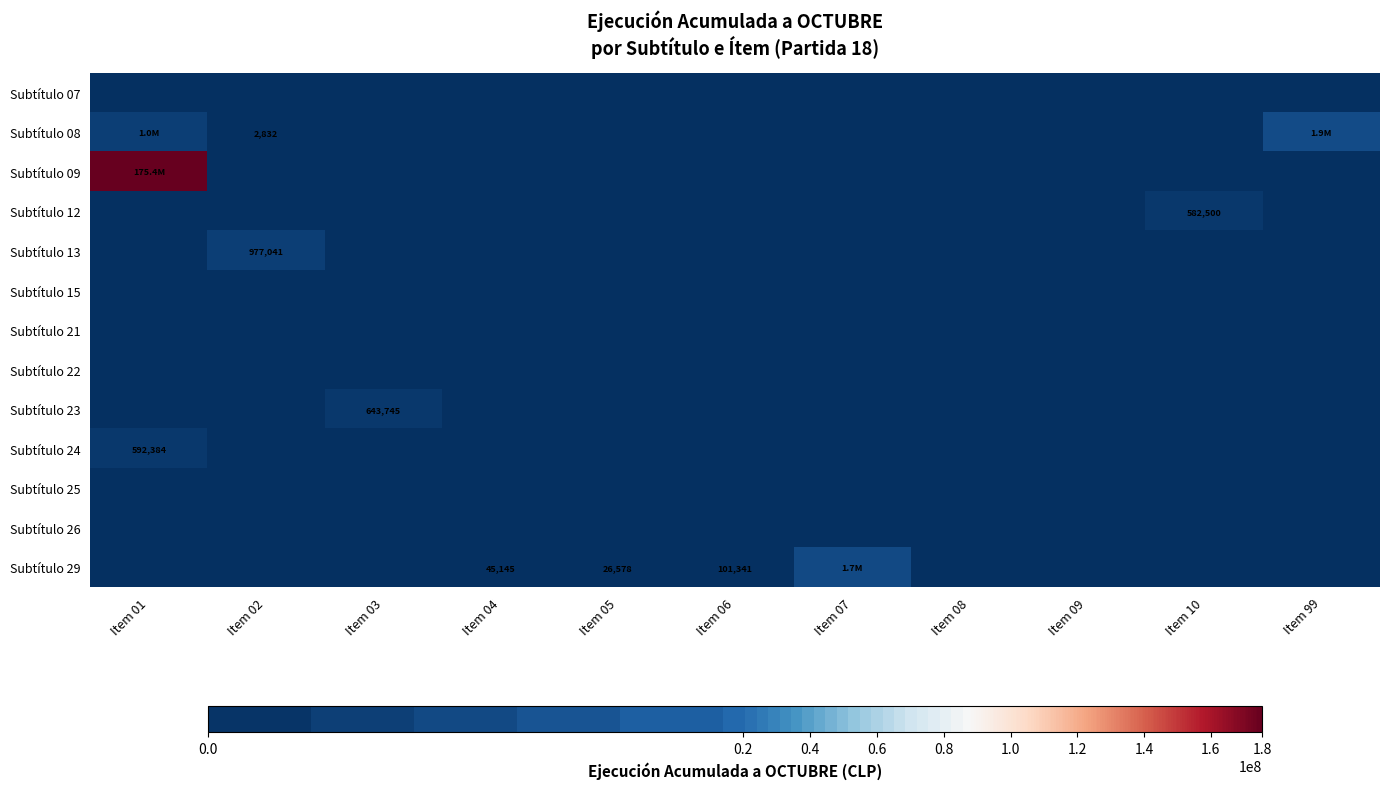

How many values in Subtítulo 24 are above zero?

1